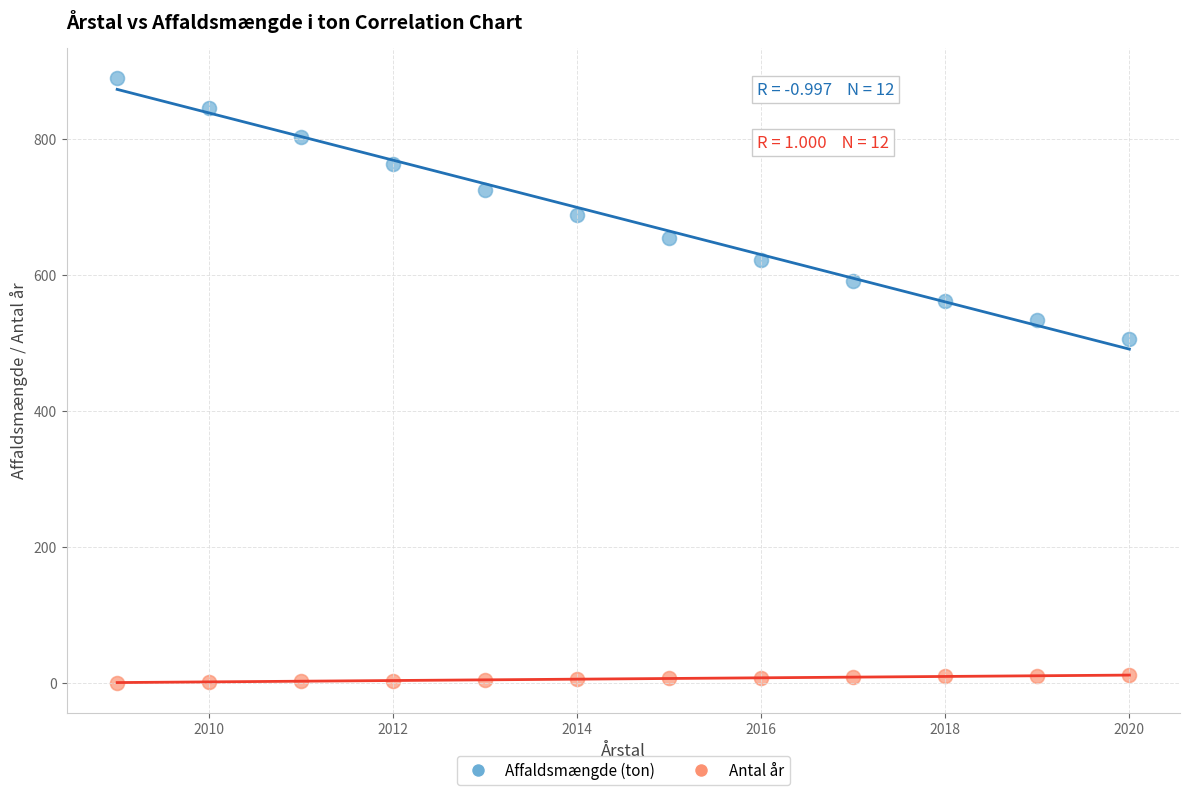

Across all data points, what is the range of Y values (max minus min)?

890.0